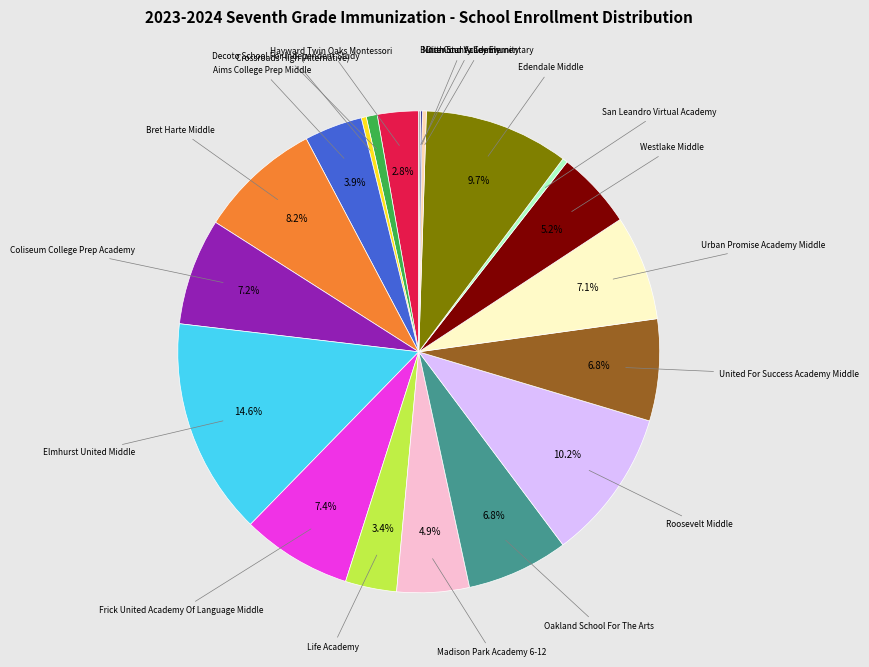

Is there any slice that represents more than half of the pie?

No